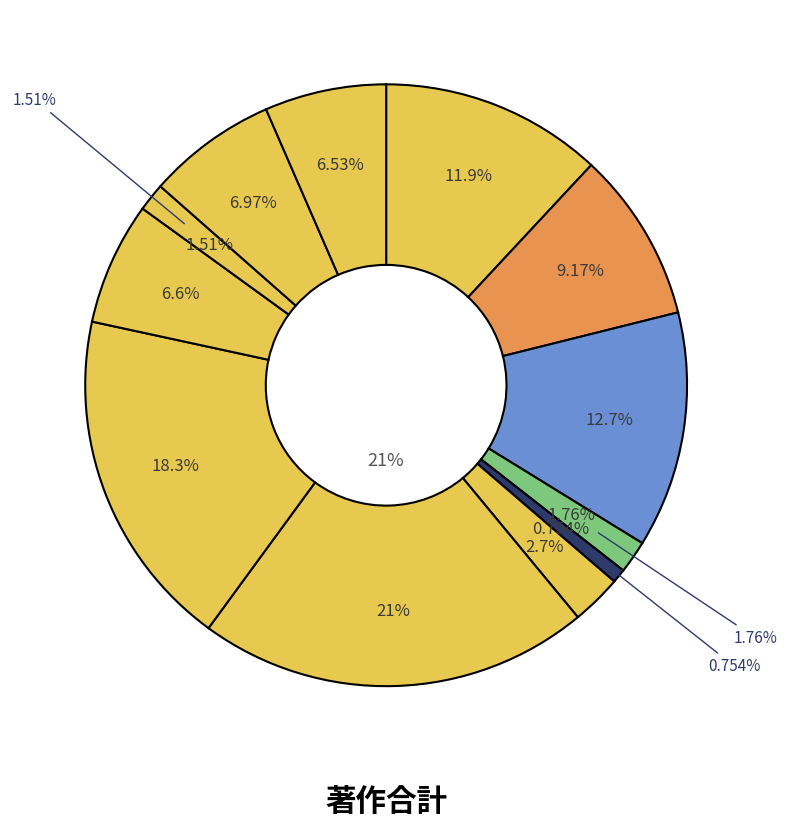

How many segments does this pie chart have?

12